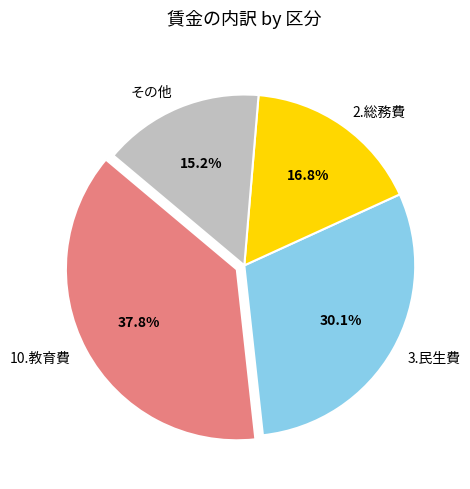

What is the largest slice in the pie chart?

10.教育費